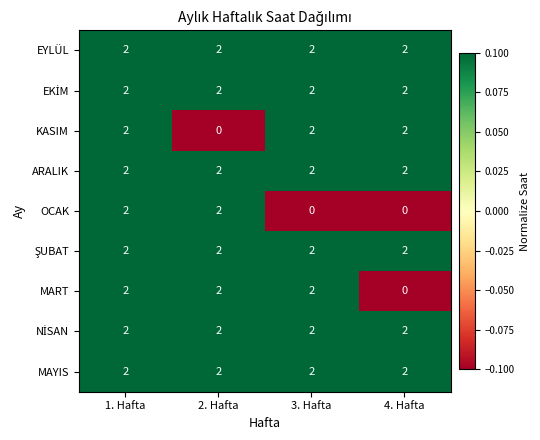

At which category is the sum across all series the highest?

1. Hafta